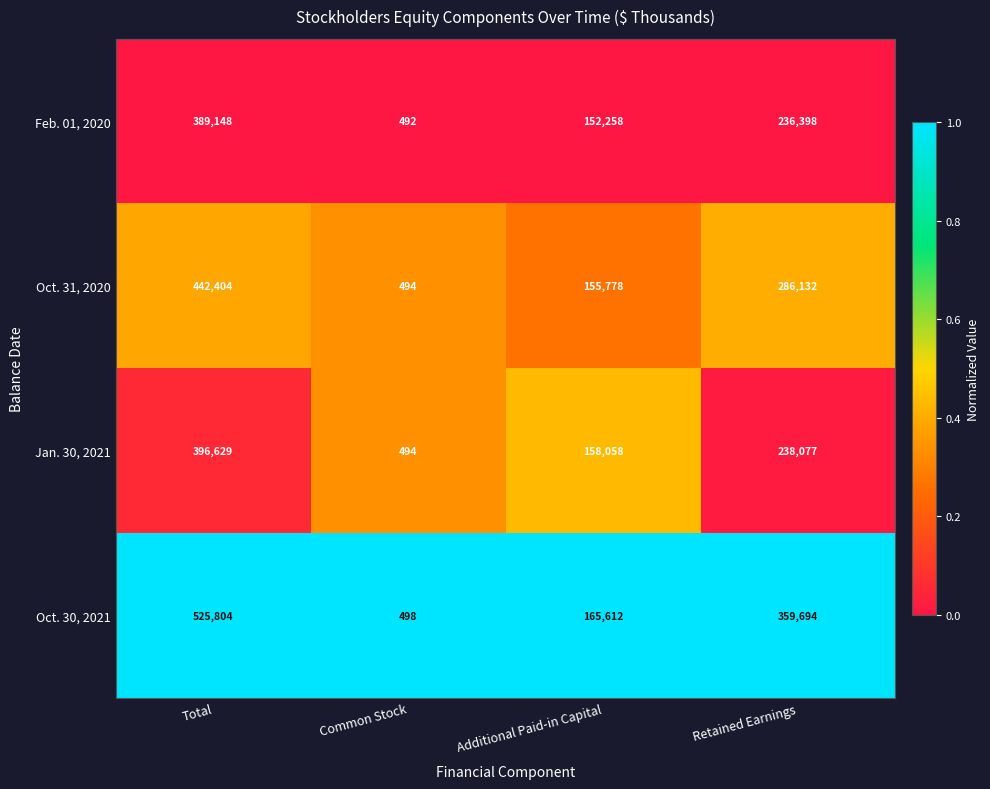

What is the average value of the Oct. 31, 2020 series?

221202